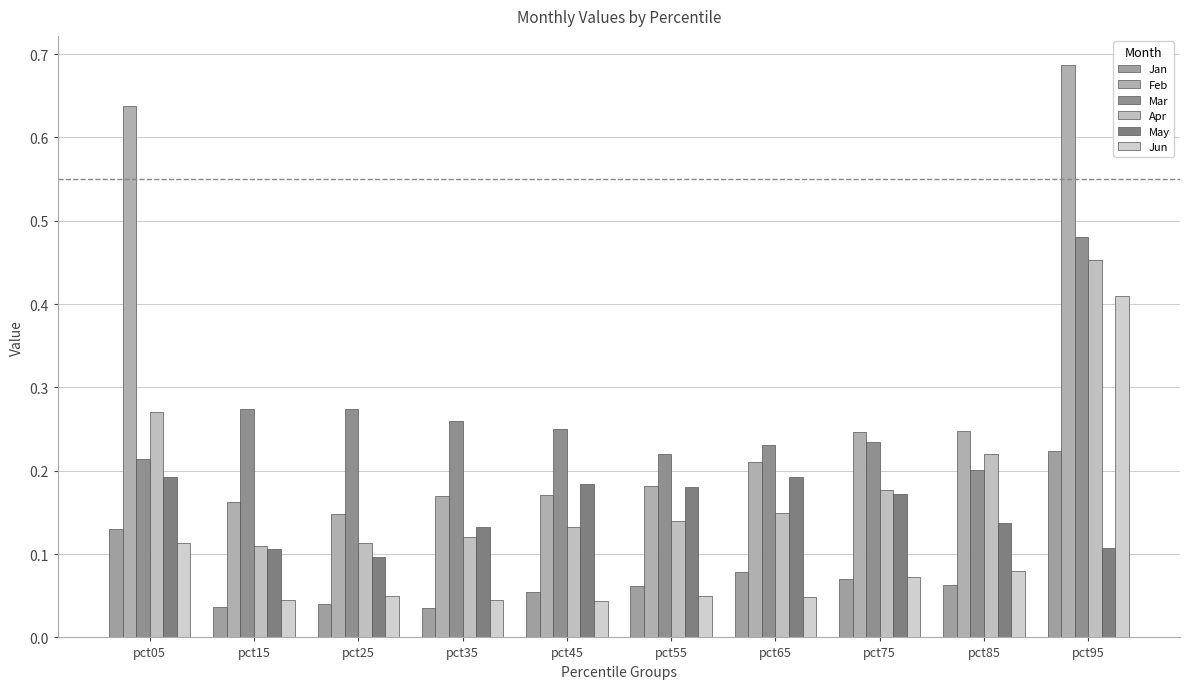

Where is Mar nearest to the value 0?

pct85